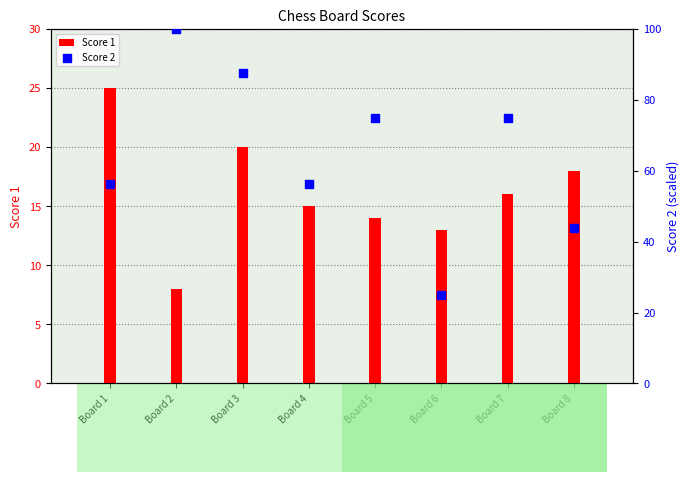

Is the value of Score 2 at Board 3 greater than the value of Score 1 at Board 2?

Yes